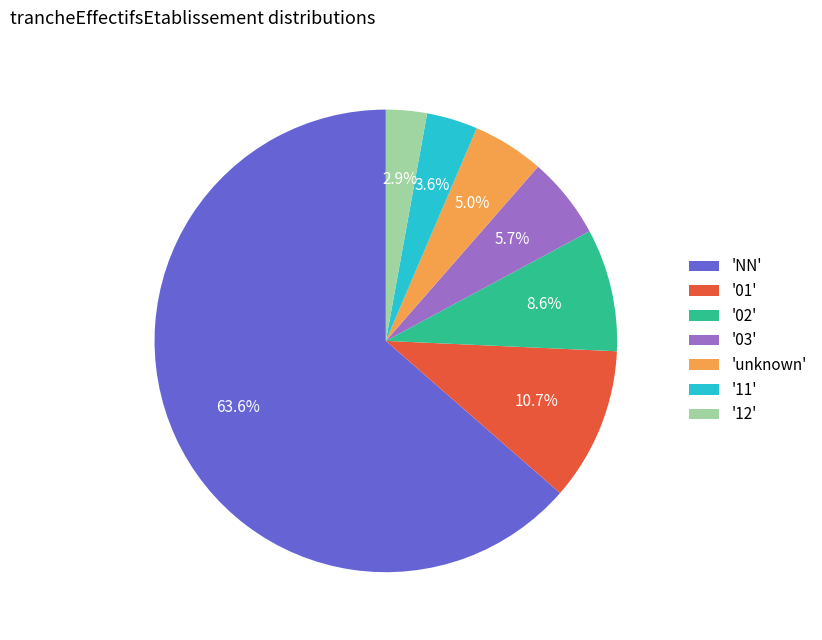

Do 'NN' and '11' together represent more than half of the pie?

Yes